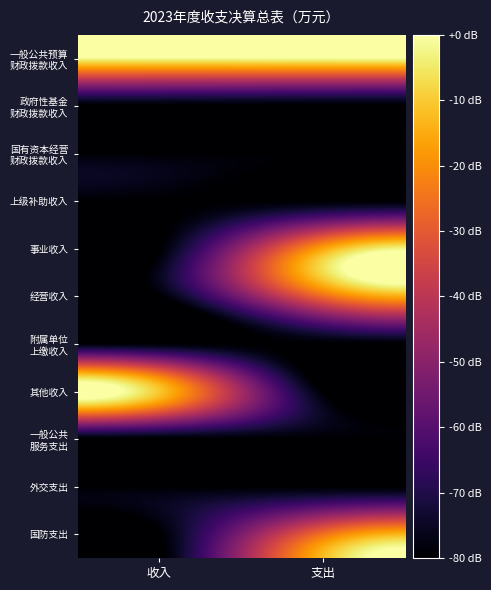

Which series changed the most between 收入 and 支出?

其他收入